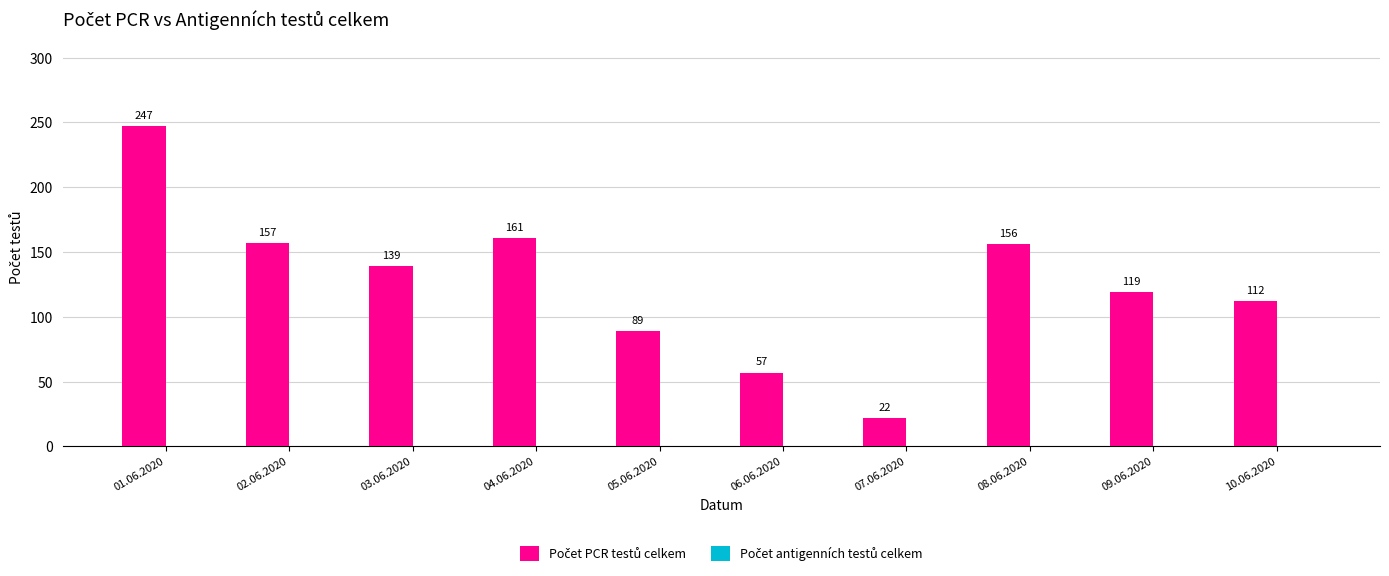

What position from the right is 08.06.2020?

3